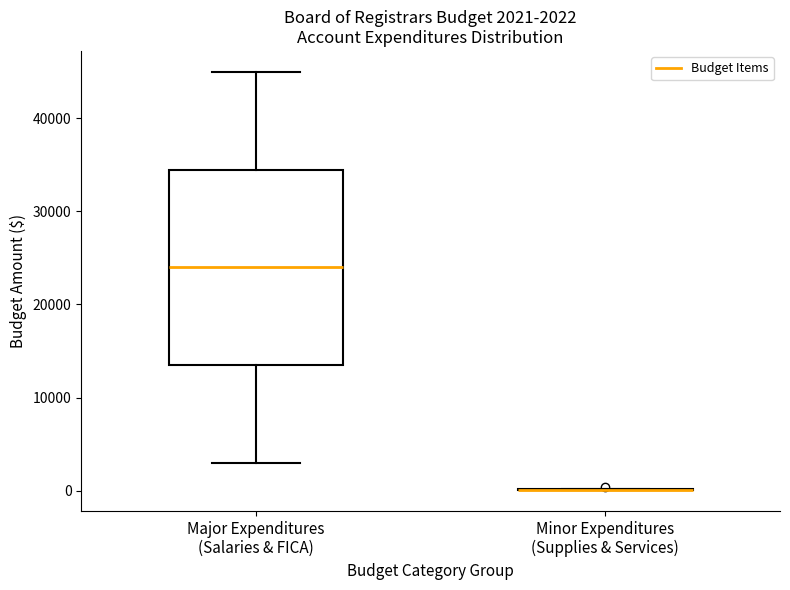

Which box is the tallest, from its lower edge to its upper edge?

Major Expenditures (Salaries & FICA)